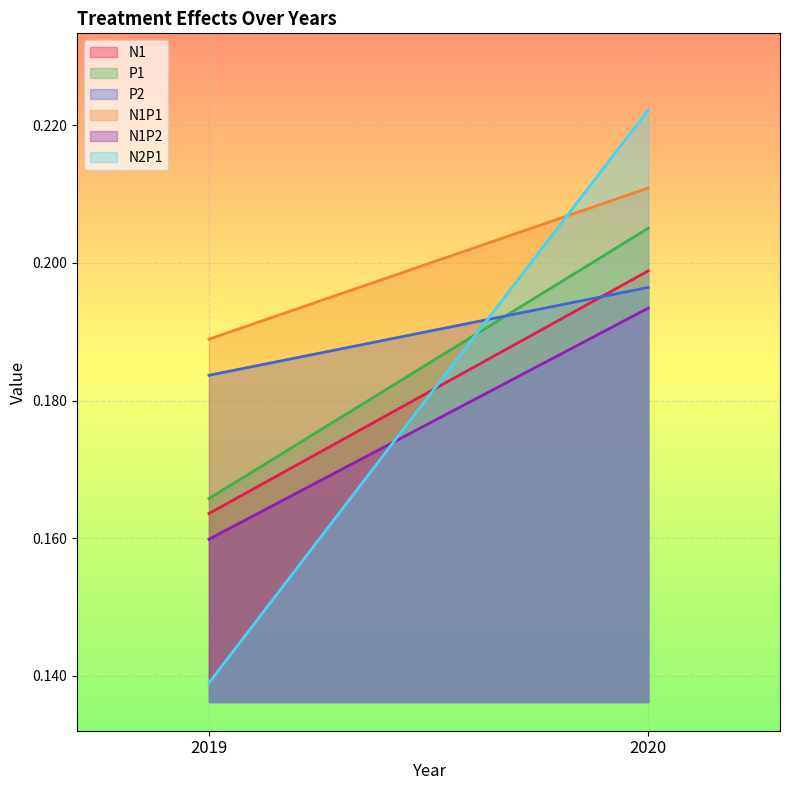

At how many categories does at least one series exceed 0?

2